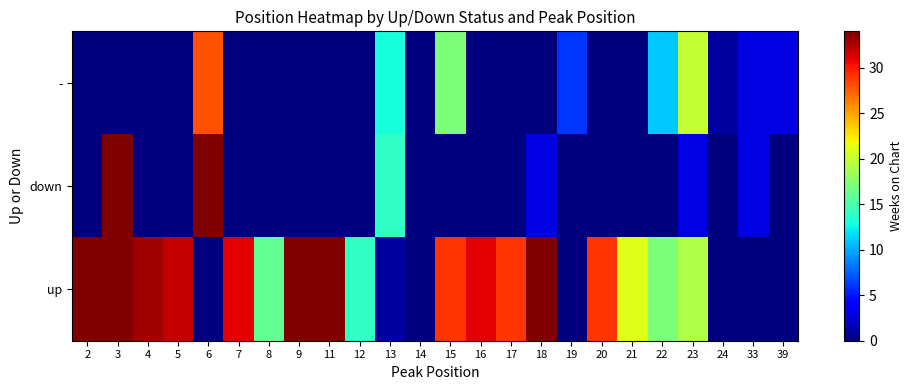

What is the spread (max minus min) of values at 17?

29